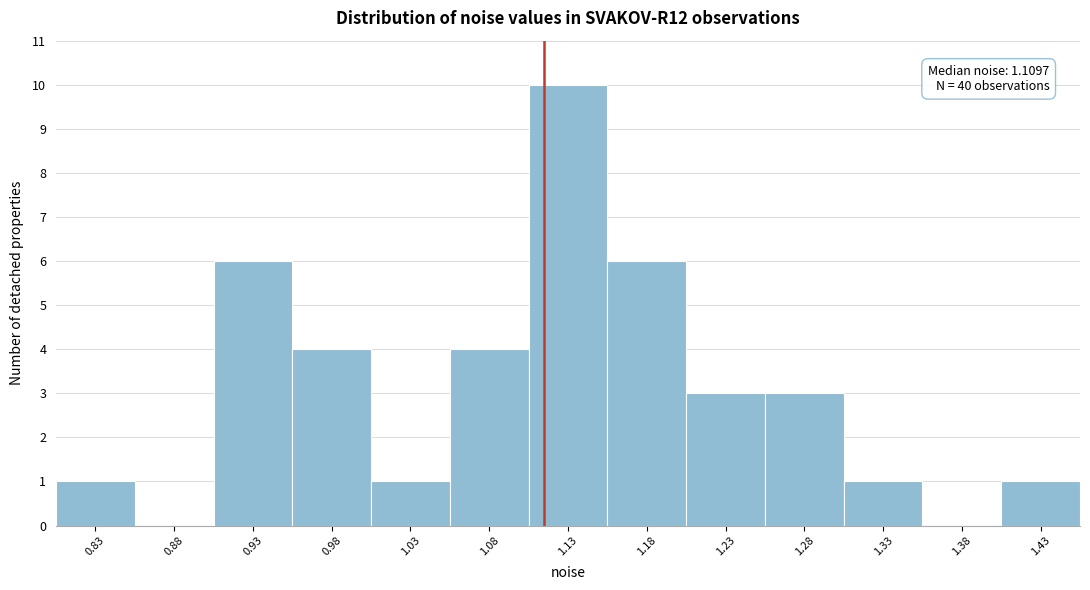

Over which range of the x-axis is the bar tallest?

1.10 to 1.15